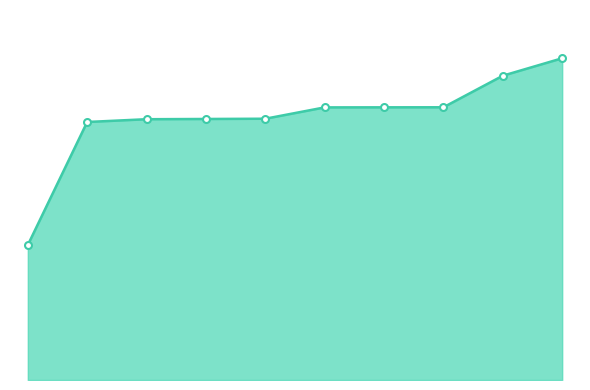

What is the difference between the maximum and minimum values?

11874